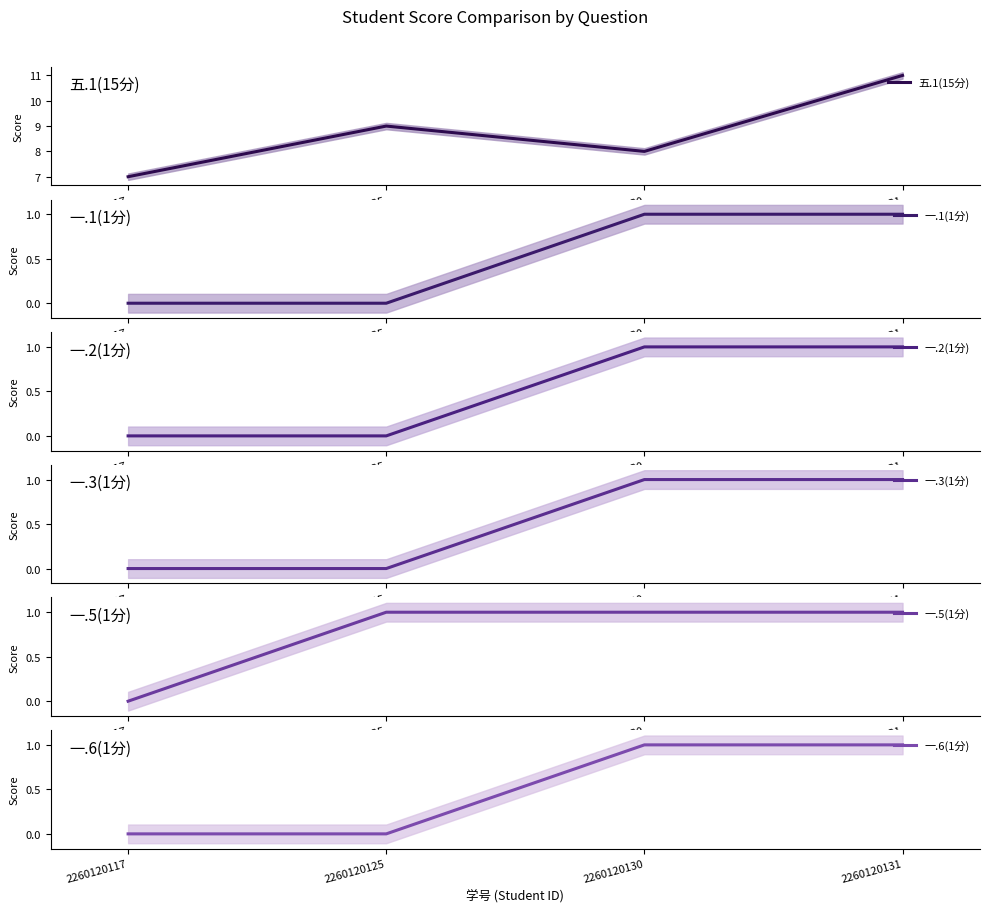

True or false: 一.1(1分) has more than 1 points higher than both neighbors.

False